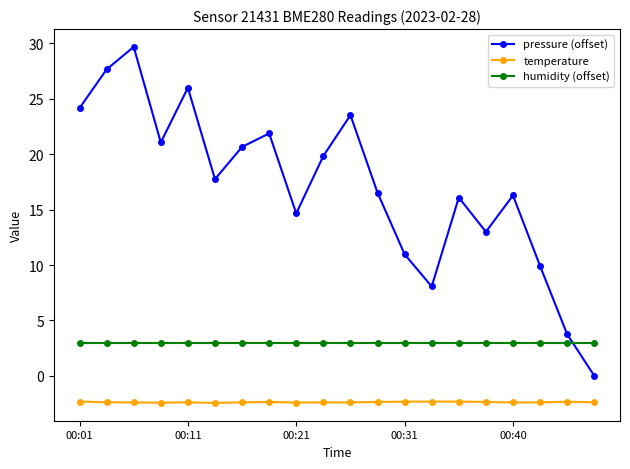

Which series has the widest spread of values?

pressure (offset)